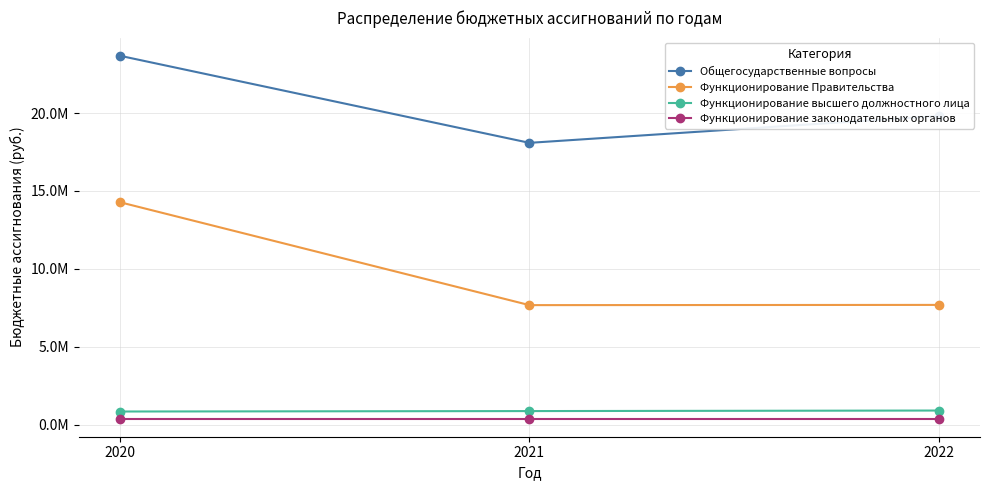

What is the value of the Функционирование Правительства point at the 3rd from the left?

7685747